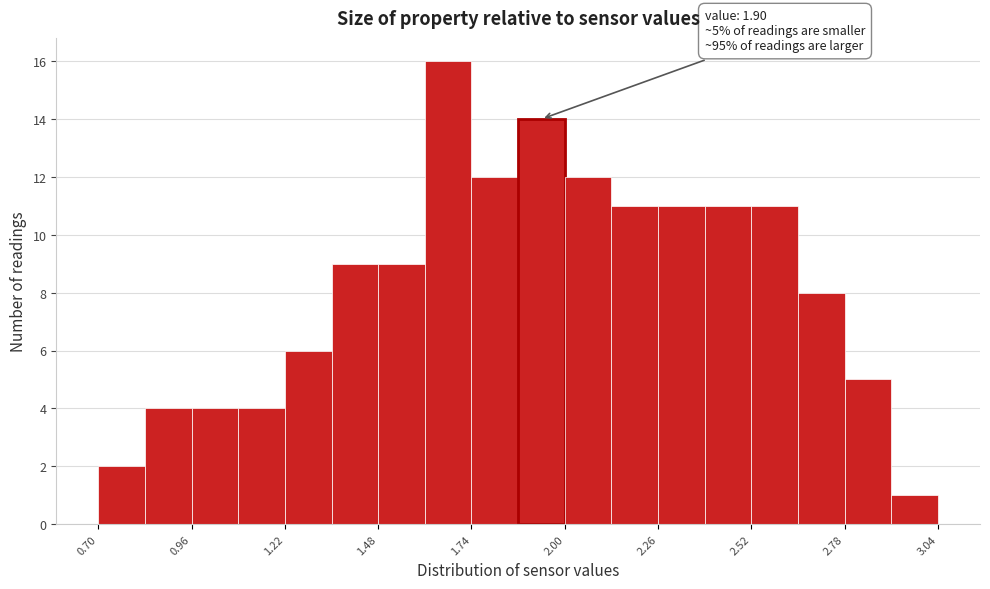

Around what value on the x-axis is the tallest bar? Give the approximate position of its centre, as read against the axis.

1.70